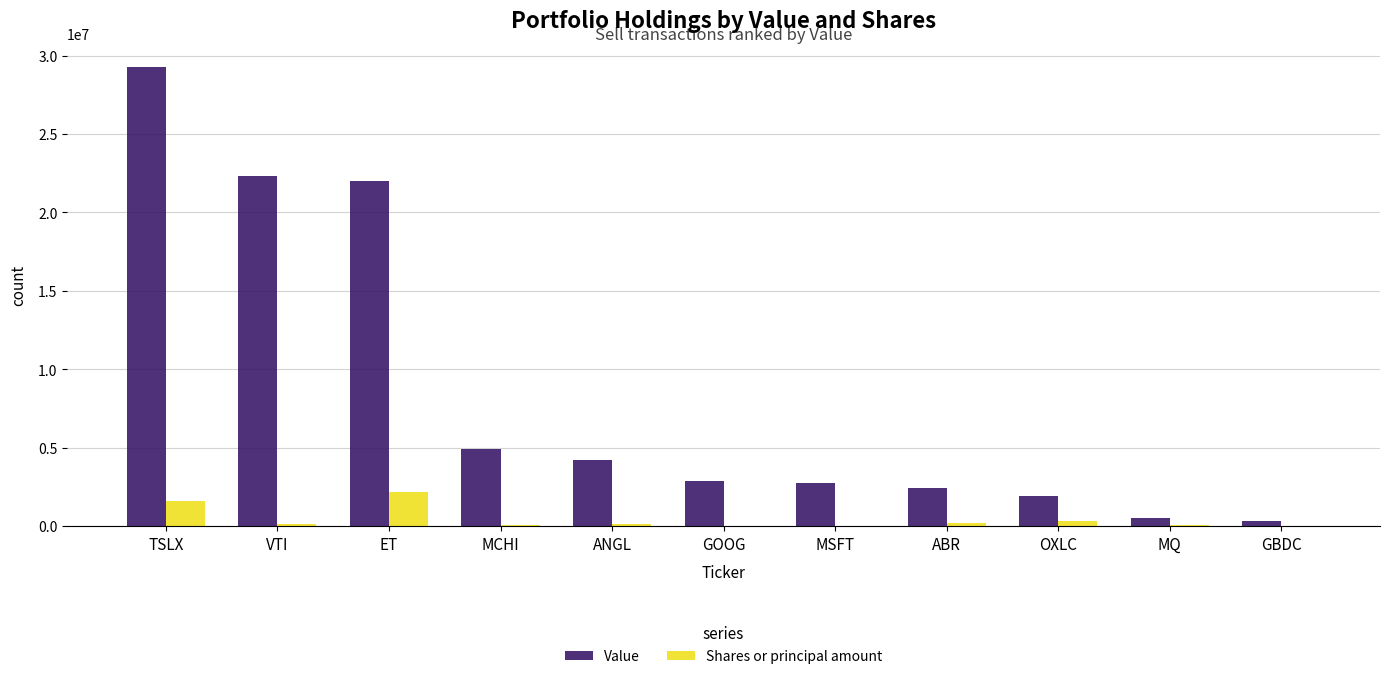

At which label does Shares or principal amount reach its peak?

ET